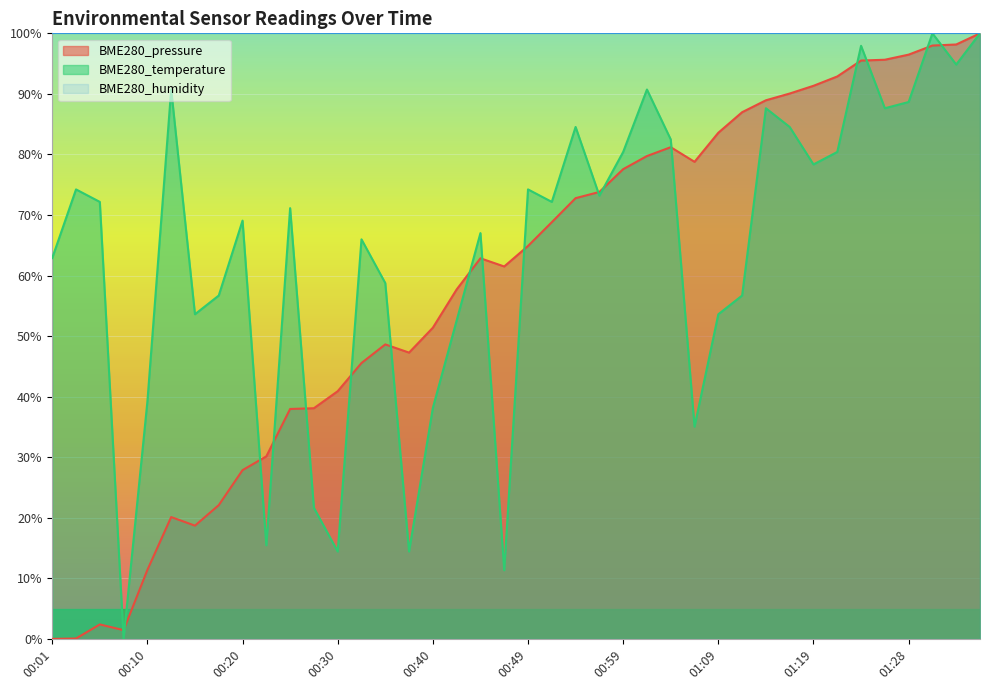

Is it true that BME280_temperature equals 100.0 at 01:36?

True